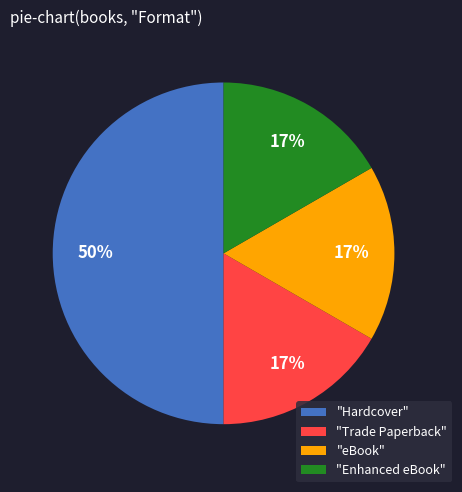

What is the ratio of the value at "eBook" to the value at "Trade Paperback"?

1.0